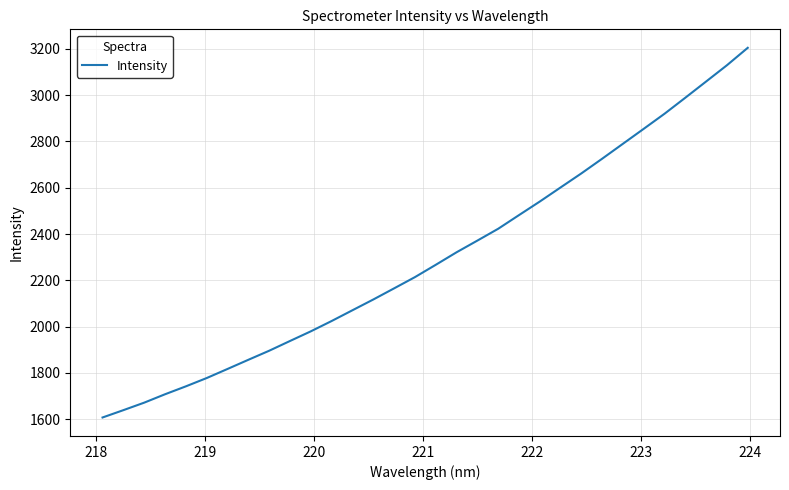

Reading left to right, extract all data points from this chart.

1607.4	1639.0	1671.5	1707.7	1741.9	1777.8	1817.1	1856.7	1895.8	1937.9	1979.6	2024.3	2070.8	2117.2	2165.3	2213.8	2267.0	2321.1	2371.6	2422.7	2481.7	2540.3	2601.3	2662.0	2725.5	2790.1	2854.7	2919.8	2989.1	3059.1	3129.3	3204.5